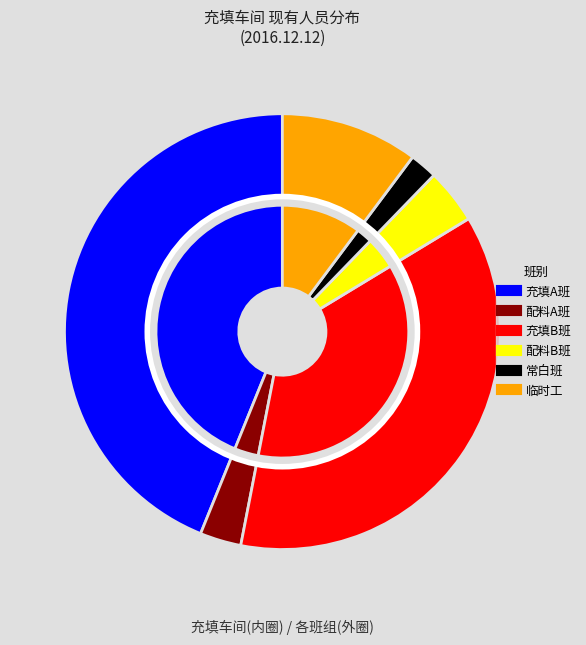

What is the total percentage of 充填A班 and 充填B班?

80.6%